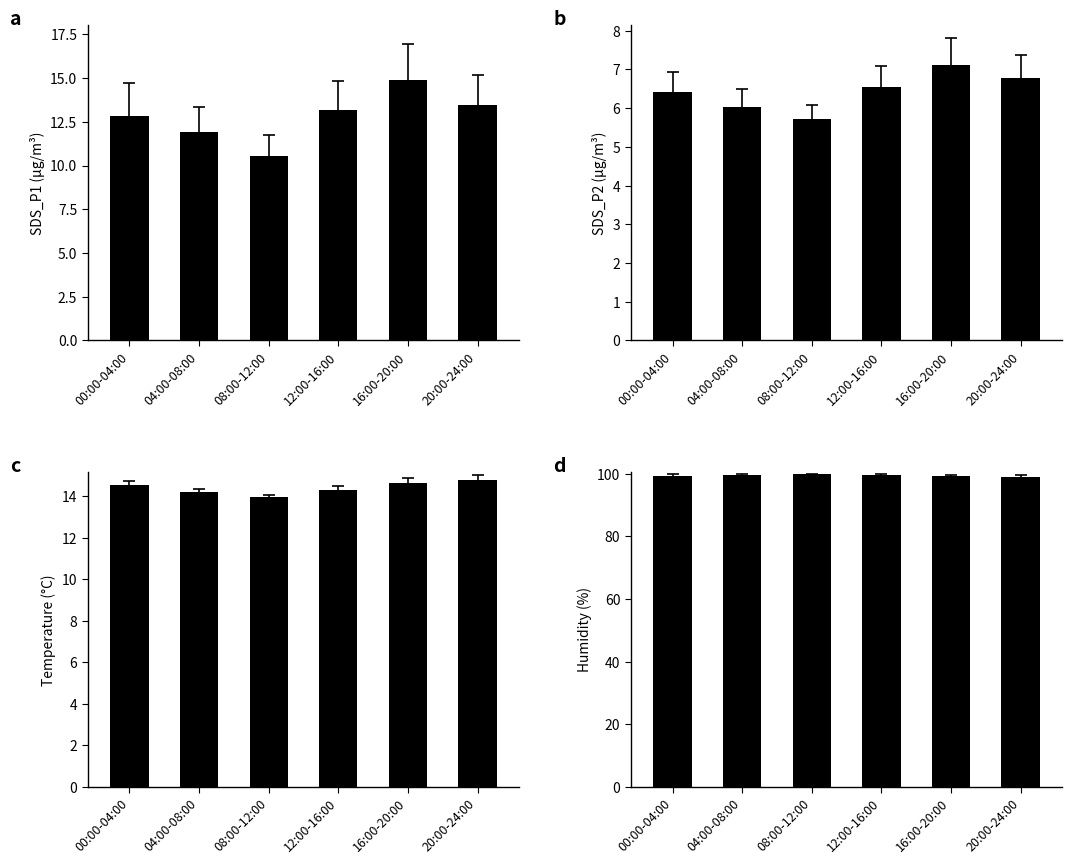

At which category is the sum across all series the highest?

16:00-20:00